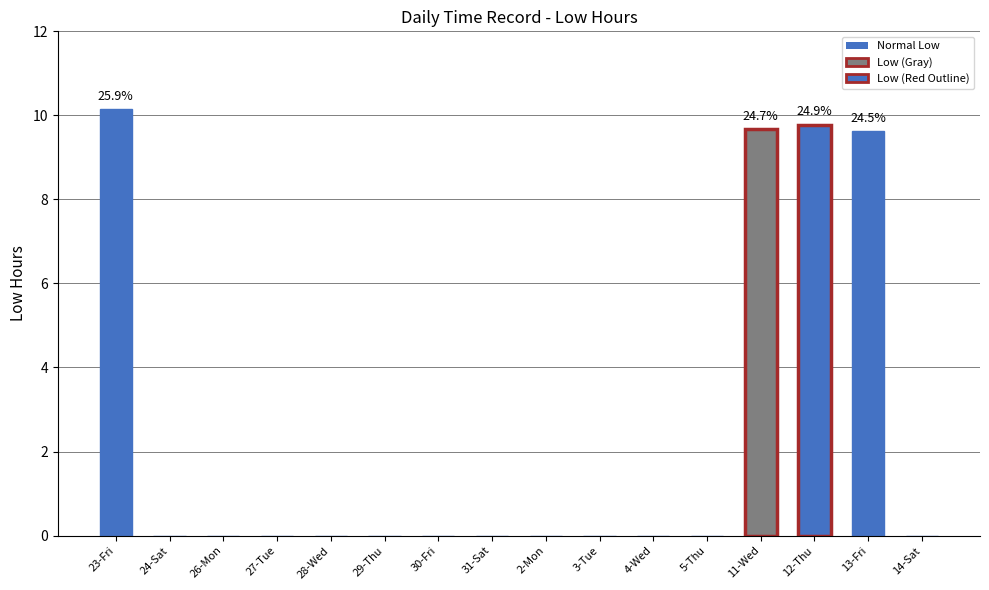

What is the sum of all values?

39.2